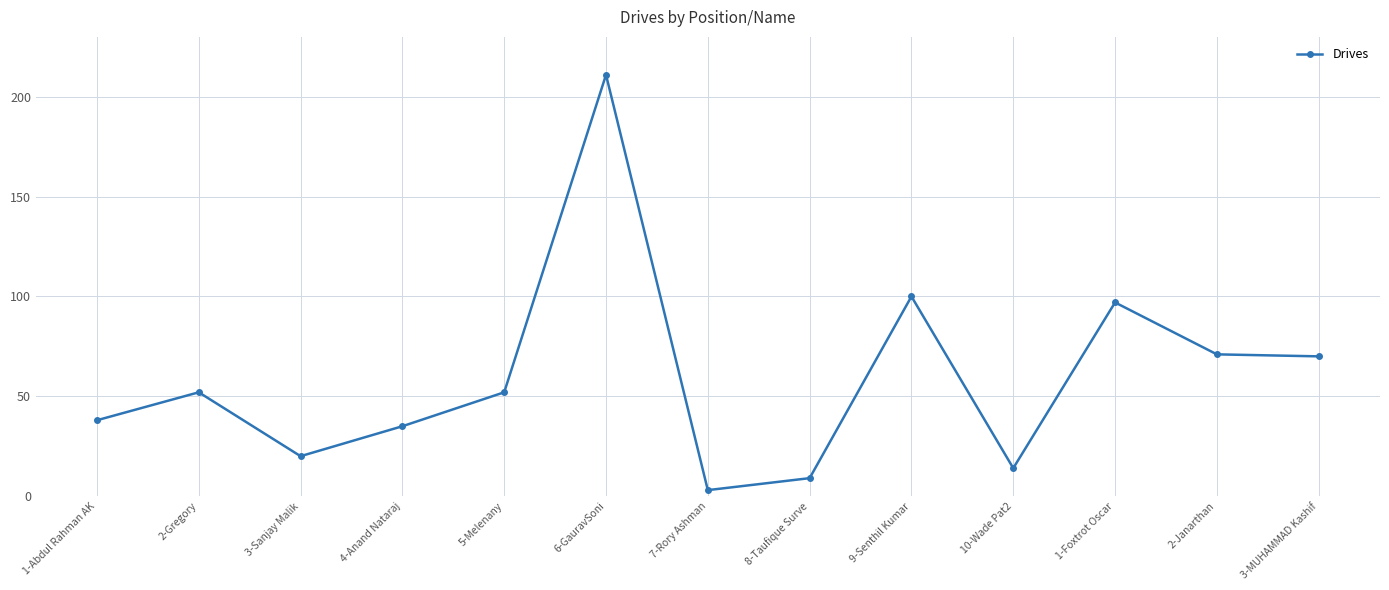

What is the change in value from 3-Sanjay Malik to 3-MUHAMMAD Kashif?

+50